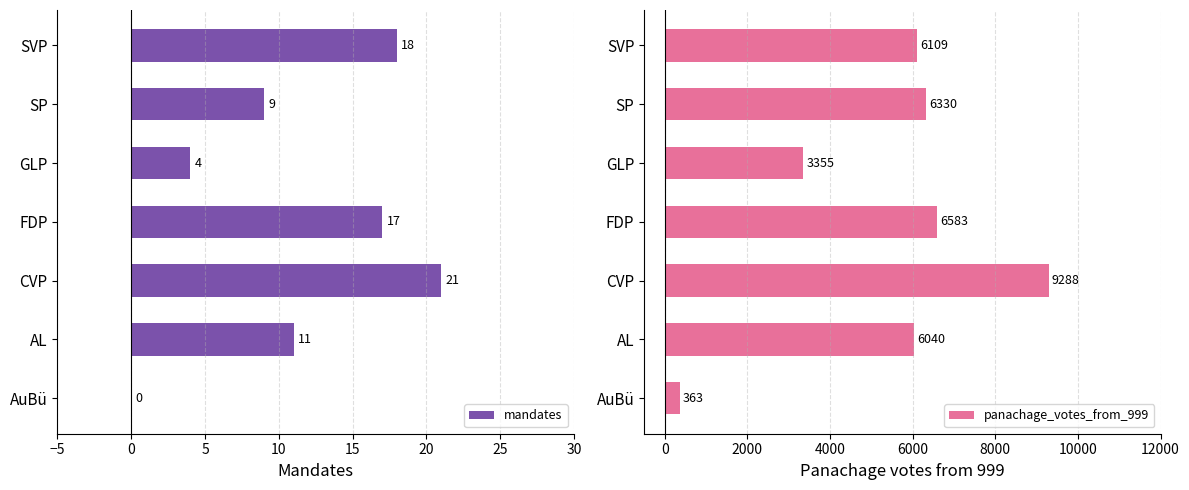

The mandates series shows 32 at SVP. True or false?

False